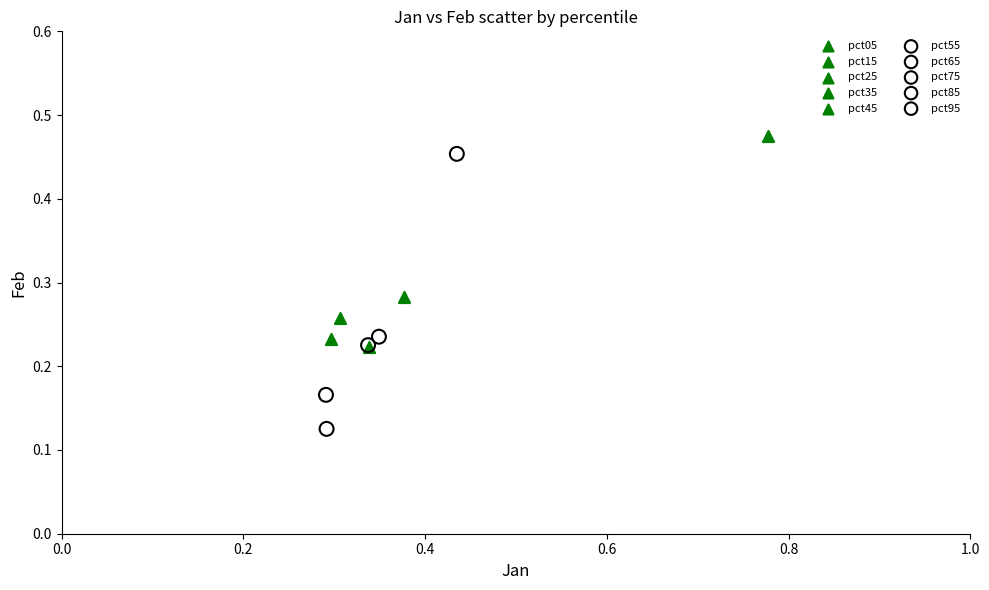

What are all the series names shown in the legend?

pct05, pct15, pct25, pct35, pct45, pct55, pct65, pct75, pct85, pct95